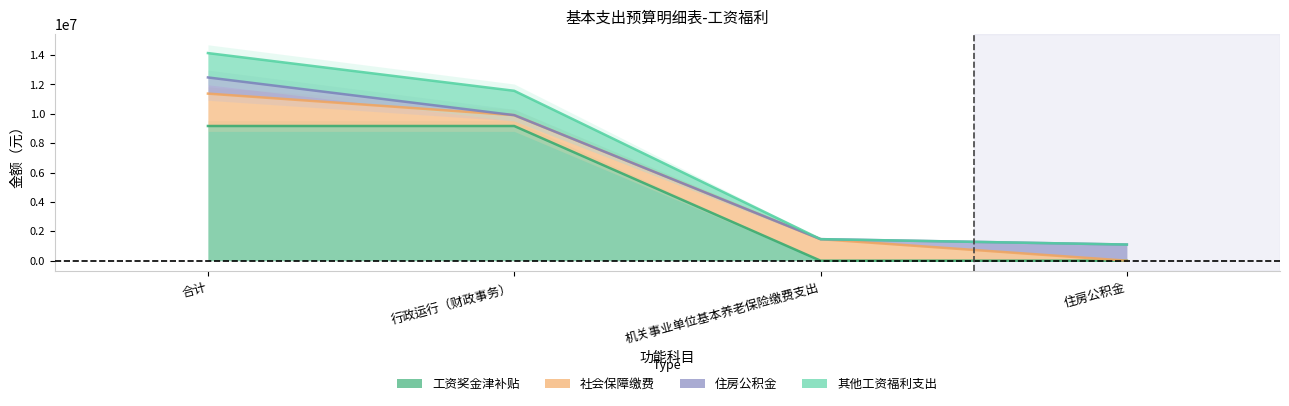

Rank the series at 机关事业单位基本养老保险缴费支出 from highest to lowest value.

其他工资福利支出, 工资奖金津补贴